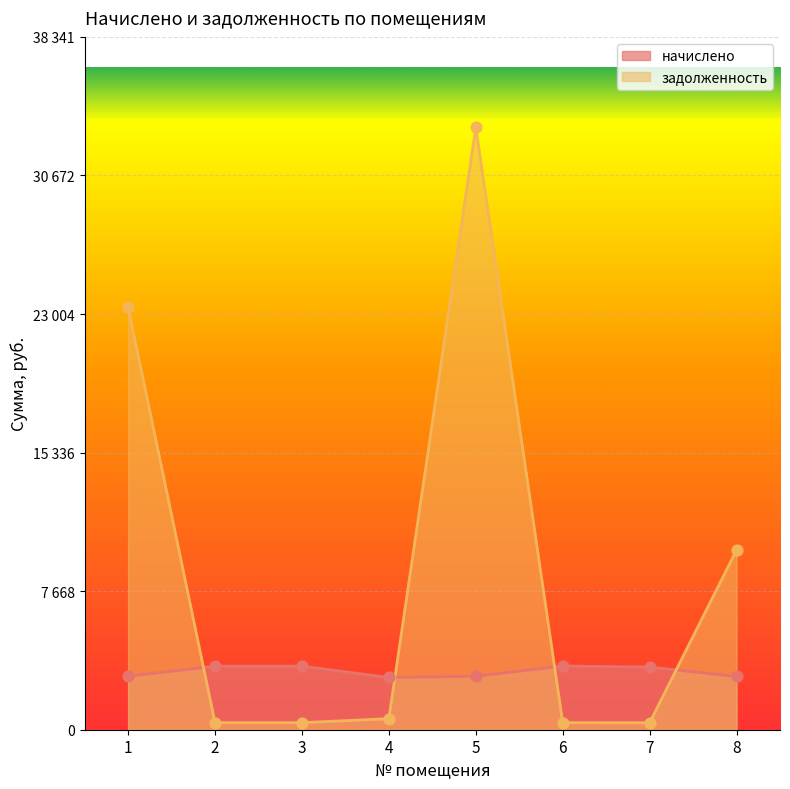

At how many categories does at least one series exceed 4909?

3